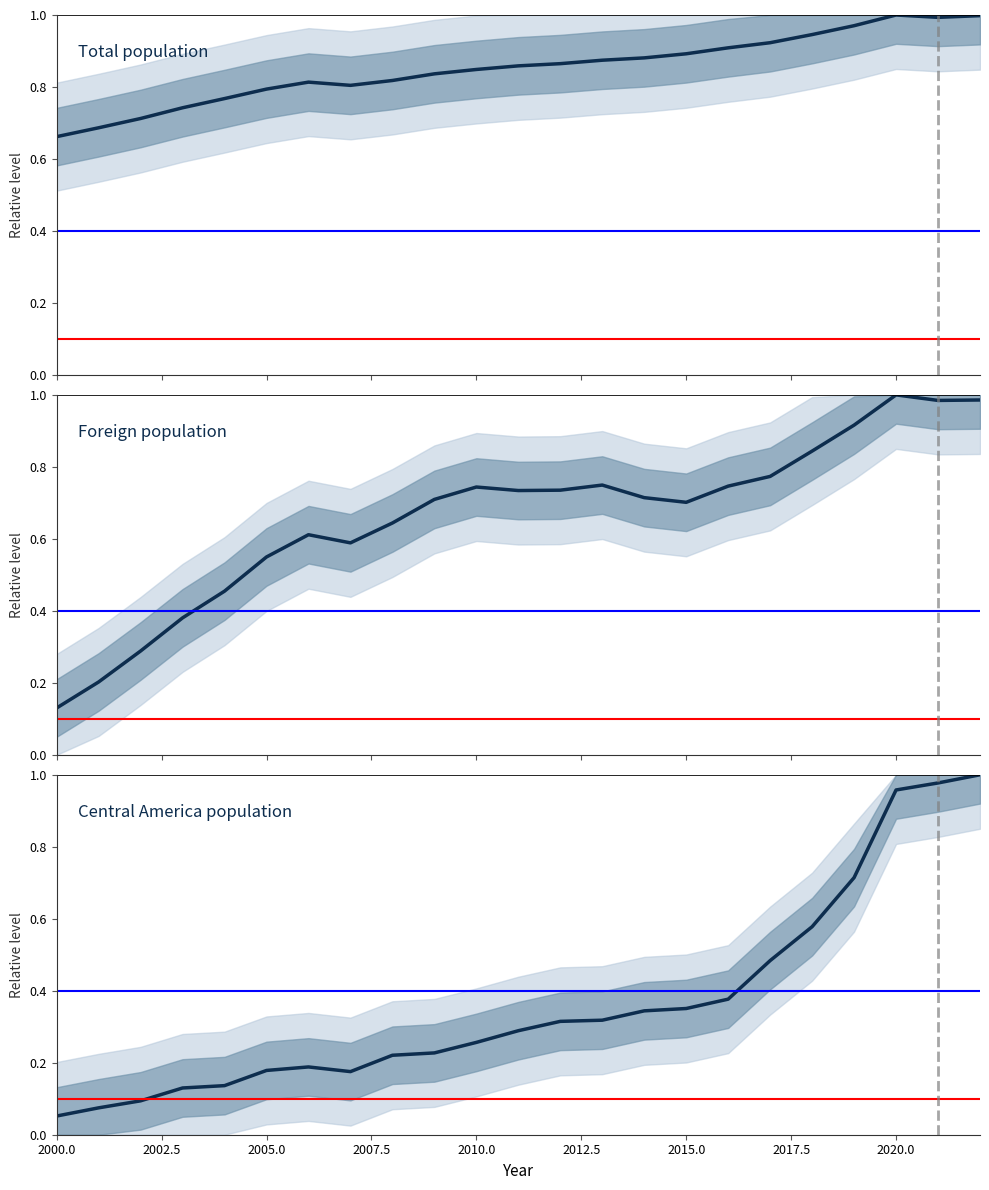

Reading left to right, transcribe all the data shown in this chart.

Total population: 0.7	0.7	0.7	0.7	0.8	0.8	0.8	0.8	0.8	0.8	0.8	0.9	0.9	0.9	0.9	0.9	0.9	0.9	0.9	1.0	1.0	1.0	1.0
Foreign population: 0.1	0.2	0.3	0.4	0.5	0.5	0.6	0.6	0.6	0.7	0.7	0.7	0.7	0.7	0.7	0.7	0.7	0.8	0.8	0.9	1.0	1.0	1.0
Central America population: 0.1	0.1	0.1	0.1	0.1	0.2	0.2	0.2	0.2	0.2	0.3	0.3	0.3	0.3	0.3	0.4	0.4	0.5	0.6	0.7	1.0	1.0	1.0